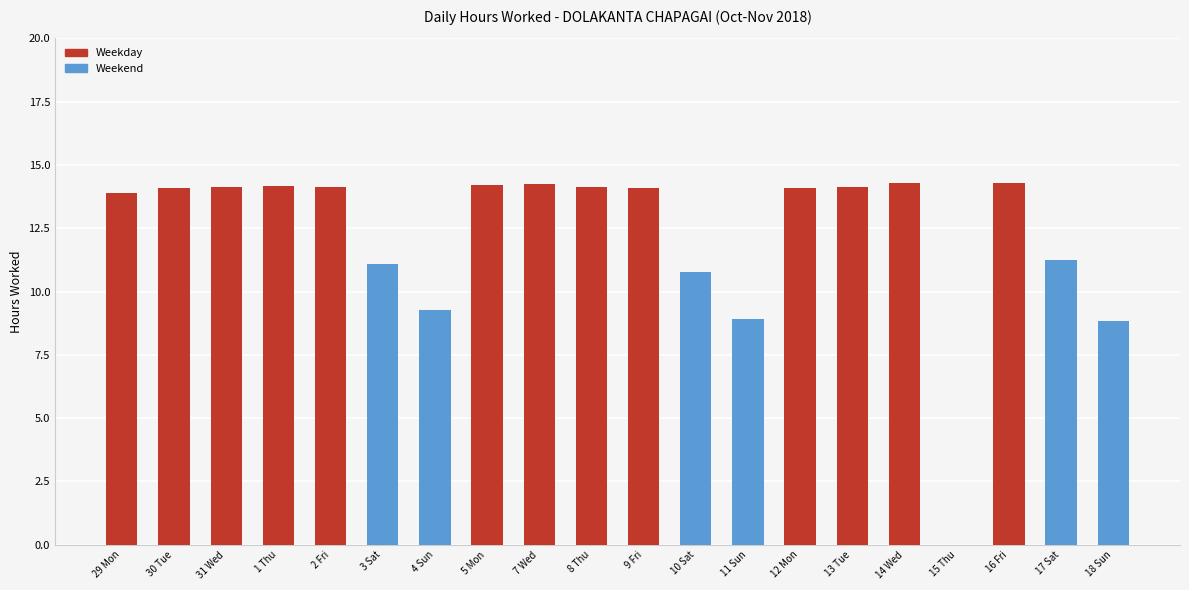

Count the number of categories in the chart.

20